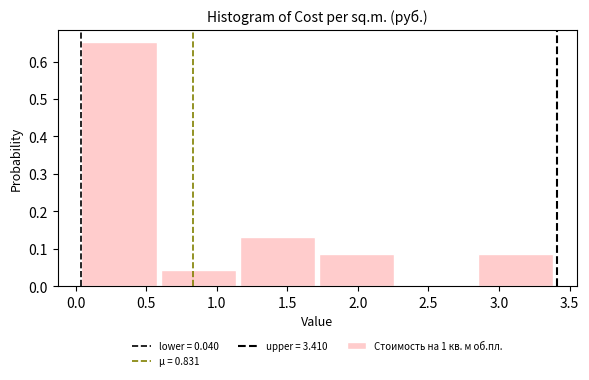

Reading left to right, transcribe this chart: for each bar, give the range it covers on the x-axis and its height. Neither the bar edges nor the heights are printed on the chart, so give them approximately, as read against the axes.

0.05 to 0.60: 0.65
0.60 to 1.15: 0.04
1.15 to 1.75: 0.13
1.75 to 2.30: 0.09
2.30 to 2.85: 0
2.85 to 3.40: 0.09